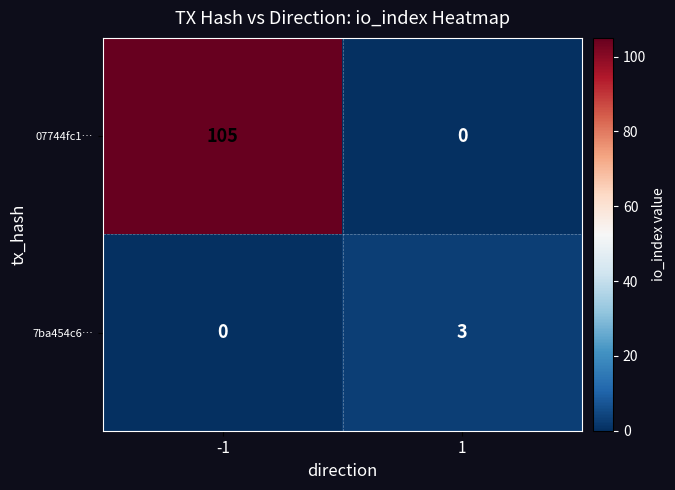

Reading left to right, transcribe all the data shown in this chart.

07744fc1…: -1=105	1=0
7ba454c6…: -1=0	1=3